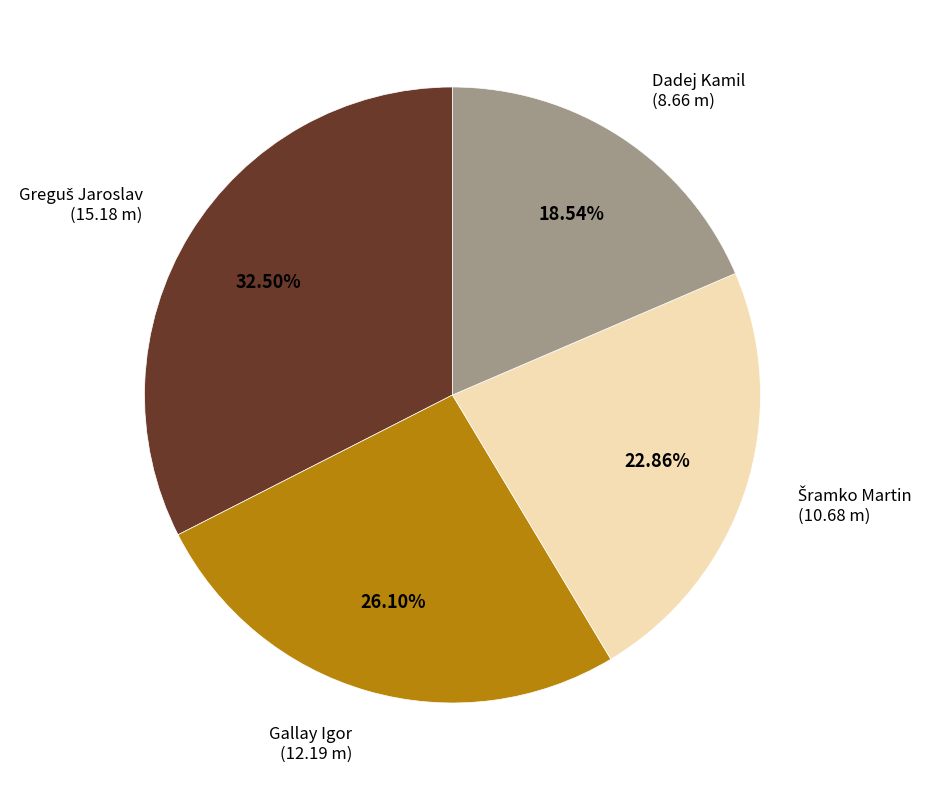

Does any single category account for the majority?

No